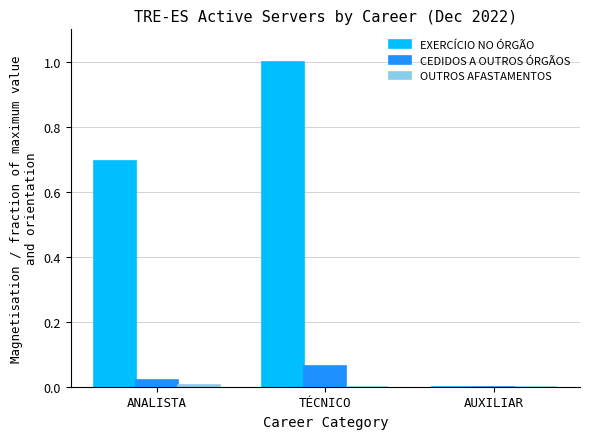

Is it true that CEDIDOS A OUTROS ÓRGÃOS equals 0.0 at TÉCNICO?

False